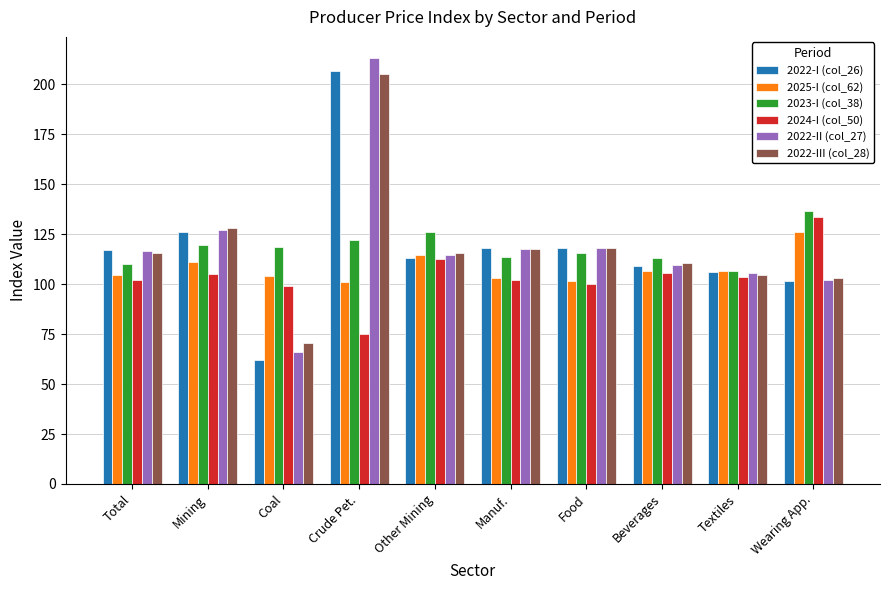

Between Total and Coal, which series saw the biggest shift?

2022-I (col_26)